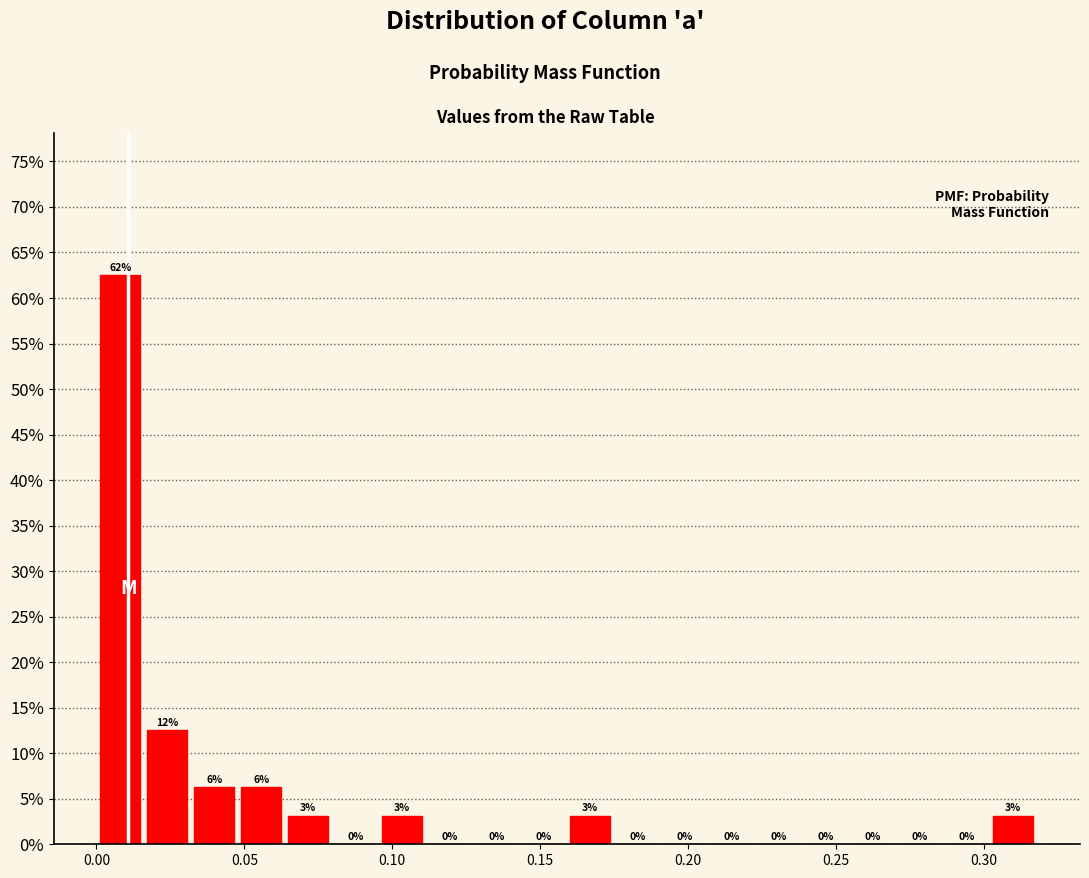

Read against the x-axis, roughly where is the centre of the tallest bar?

0.010